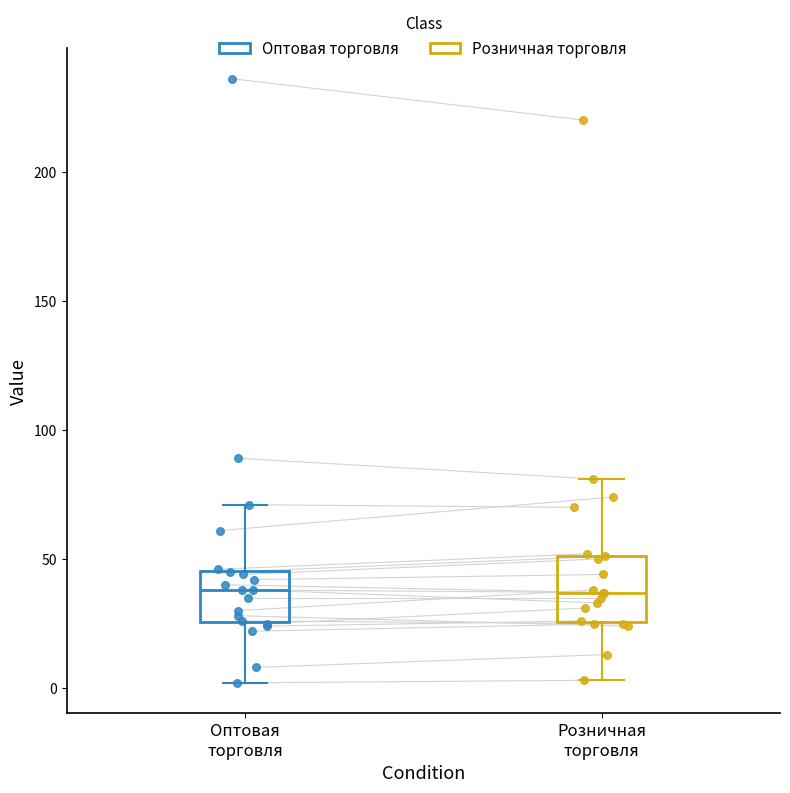

Comparing the boxes themselves (not the whiskers), which one is the tallest?

Розничная торговля